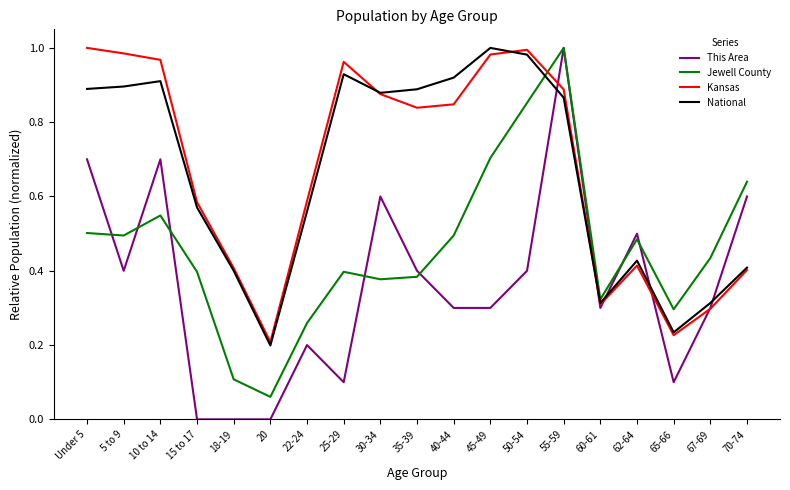

Which series ends up on top after the final intersection of Kansas and This Area?

This Area